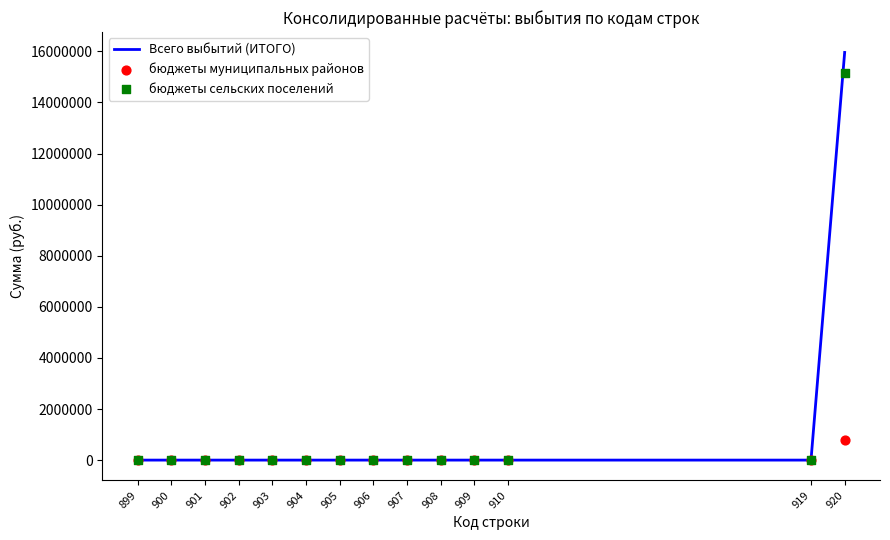

Which series has the largest Y range (max minus min)?

Всего выбытий (ИТОГО)